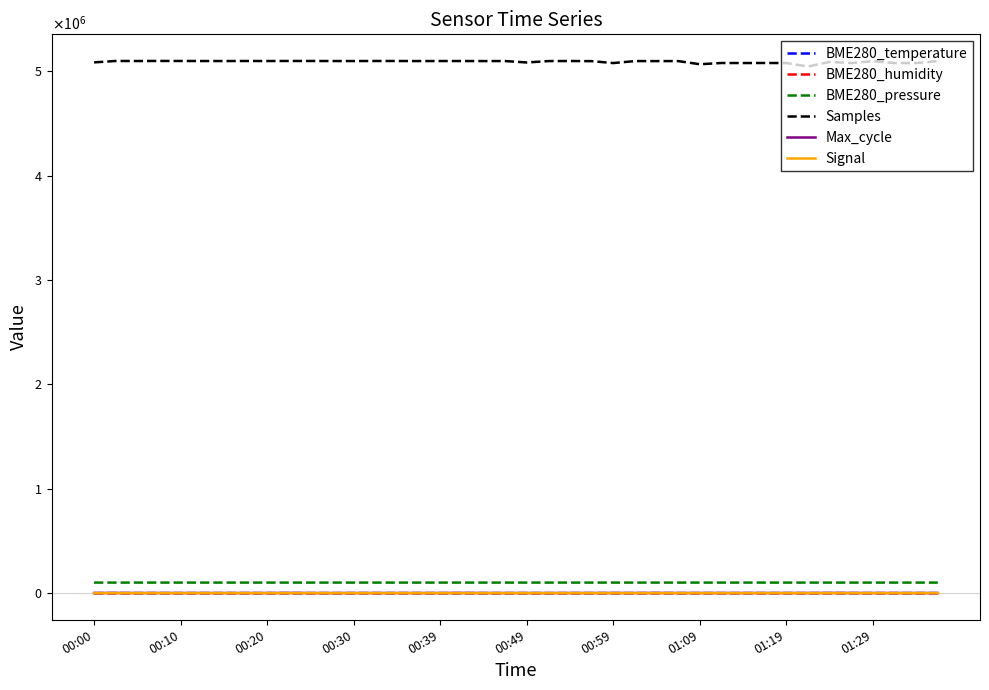

What are all the series names shown in the legend?

BME280_temperature, BME280_humidity, BME280_pressure, Samples, Max_cycle, Signal